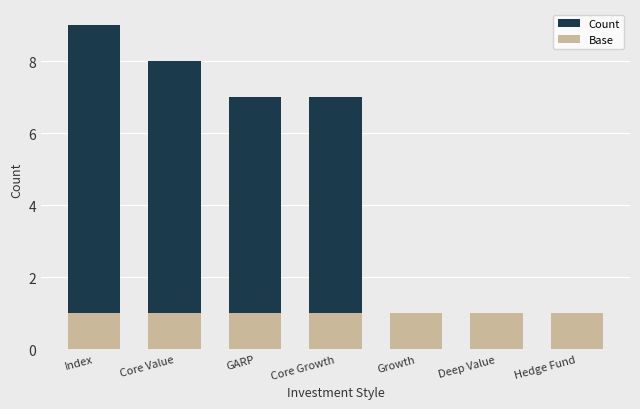

Reading right to left, extract all data points from this chart.

Count: 0	1	1	7	7	8	9
Base: 1	1	1	1	1	1	1